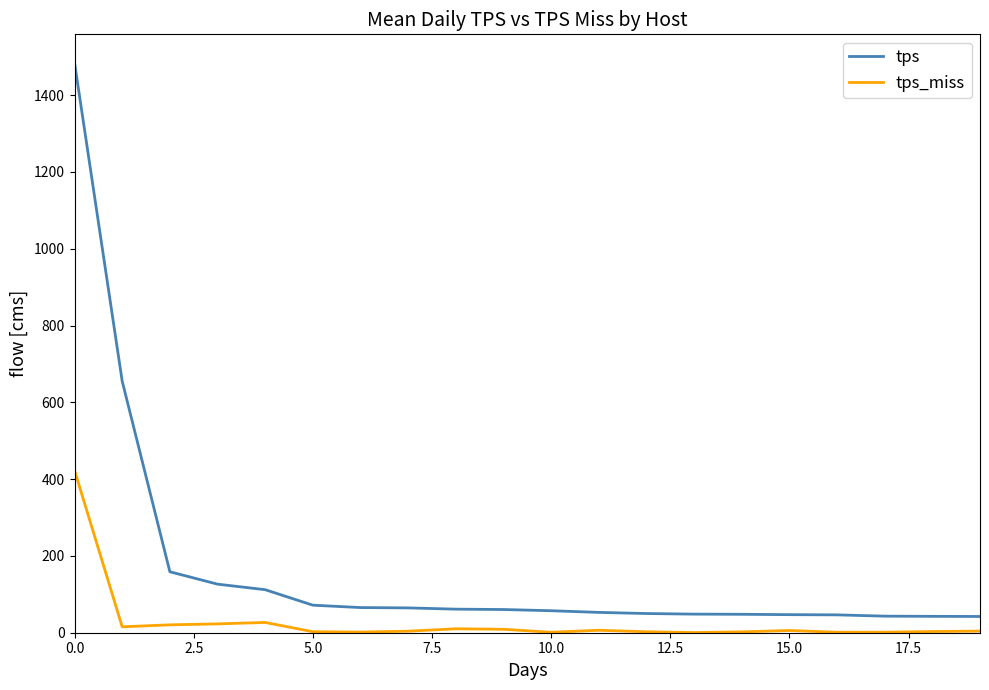

True or false: tps_miss and tps intersect in this chart.

False